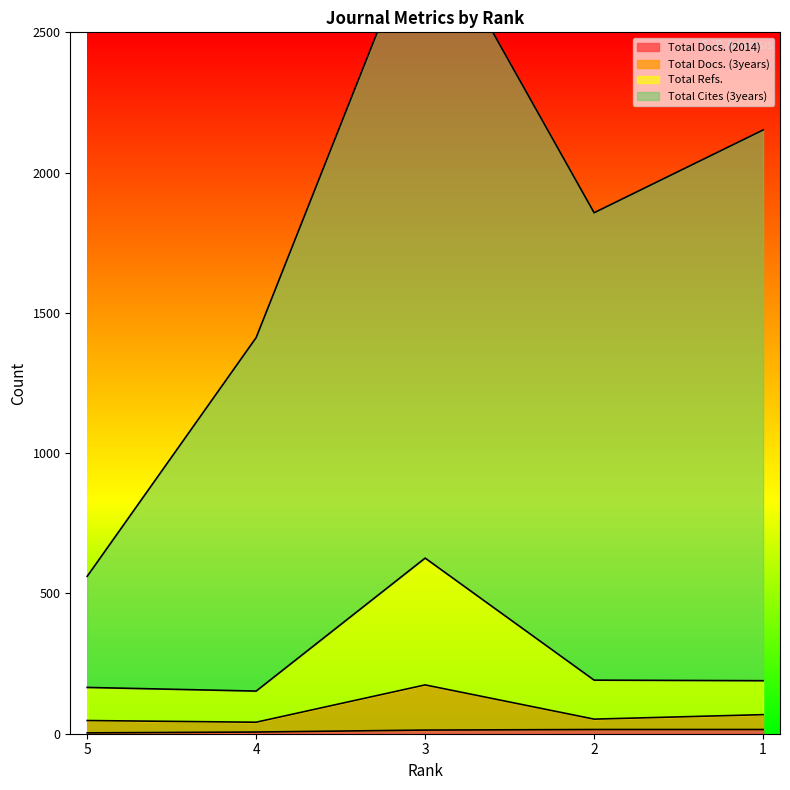

At which label is Total Refs. closest to 389?

2